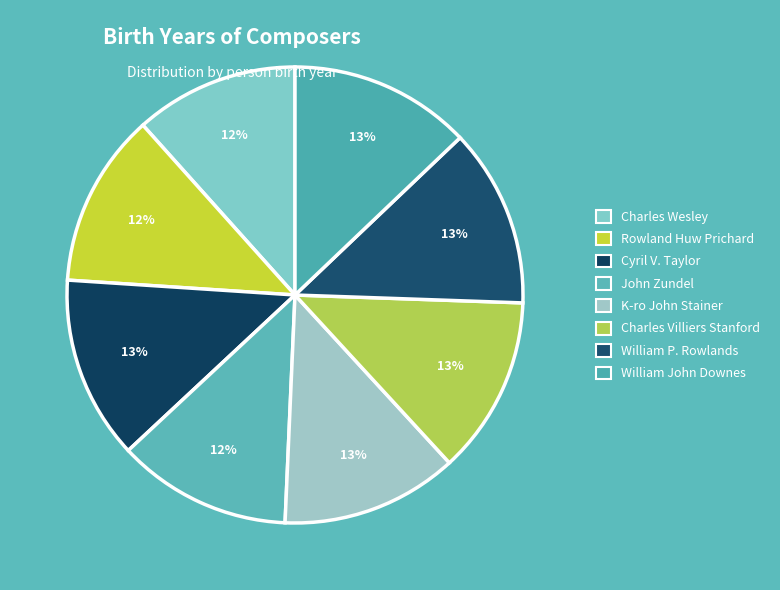

Between Cyril V. Taylor and K-ro John Stainer, which is larger?

Cyril V. Taylor